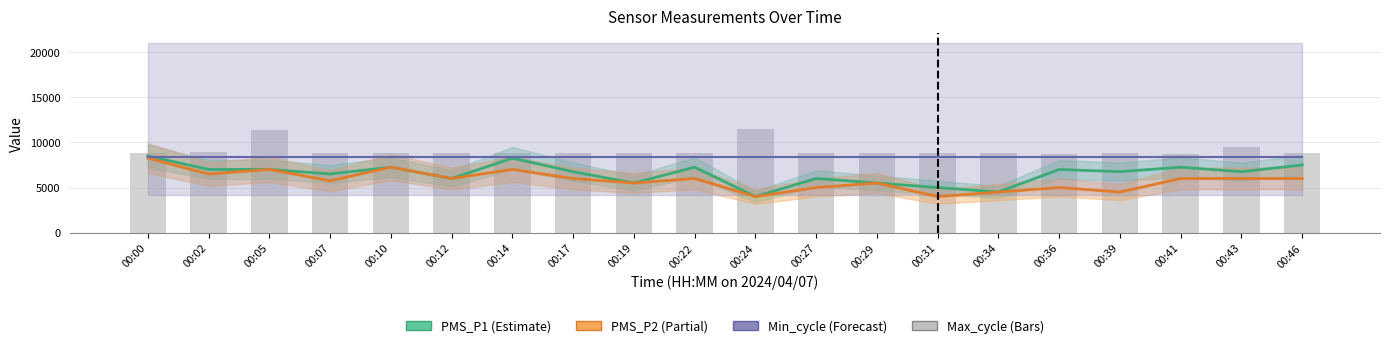

The value of Max_cycle at 00:14 is 12457. True or false?

False